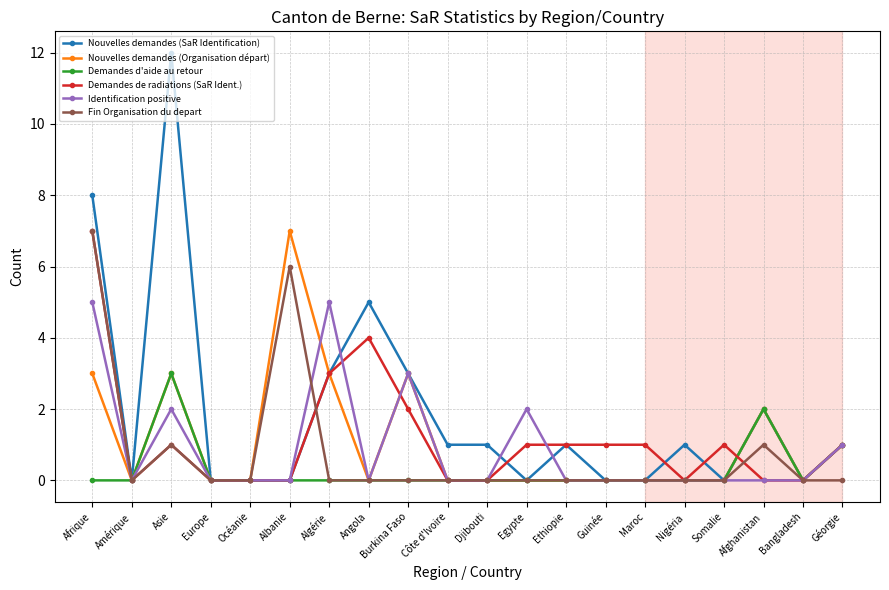

At which category is the sum across all series the highest?

Afrique